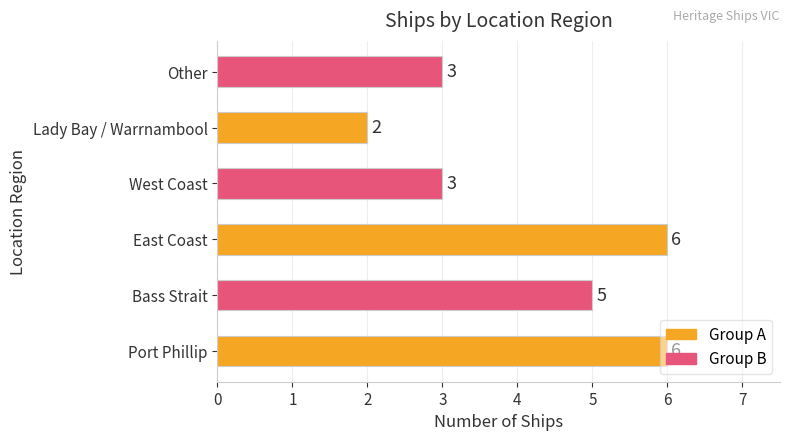

Which category has the lowest value across all series?

Lady Bay / Warrnambool